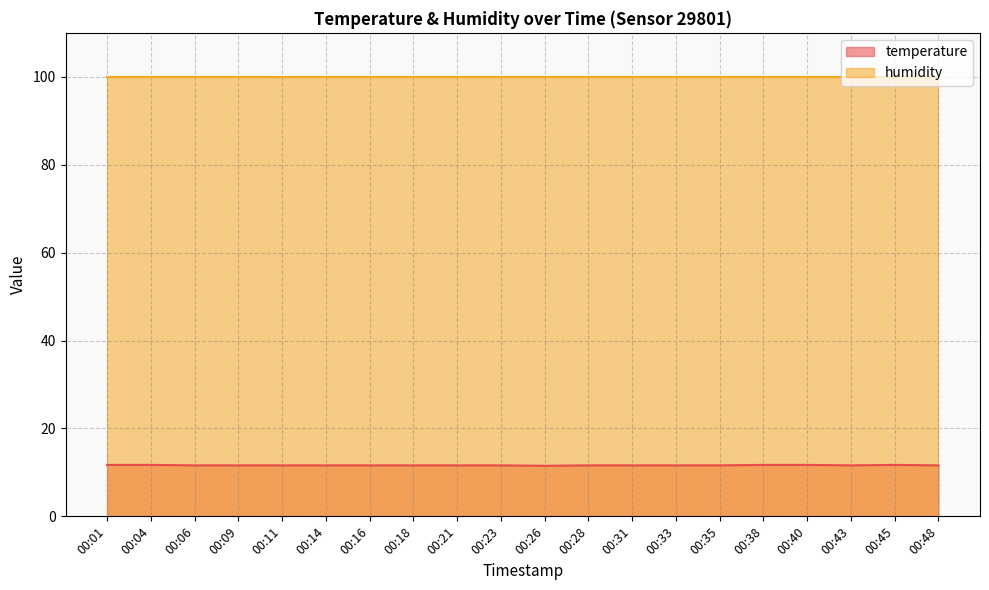

What is the smallest value displayed?

11.5